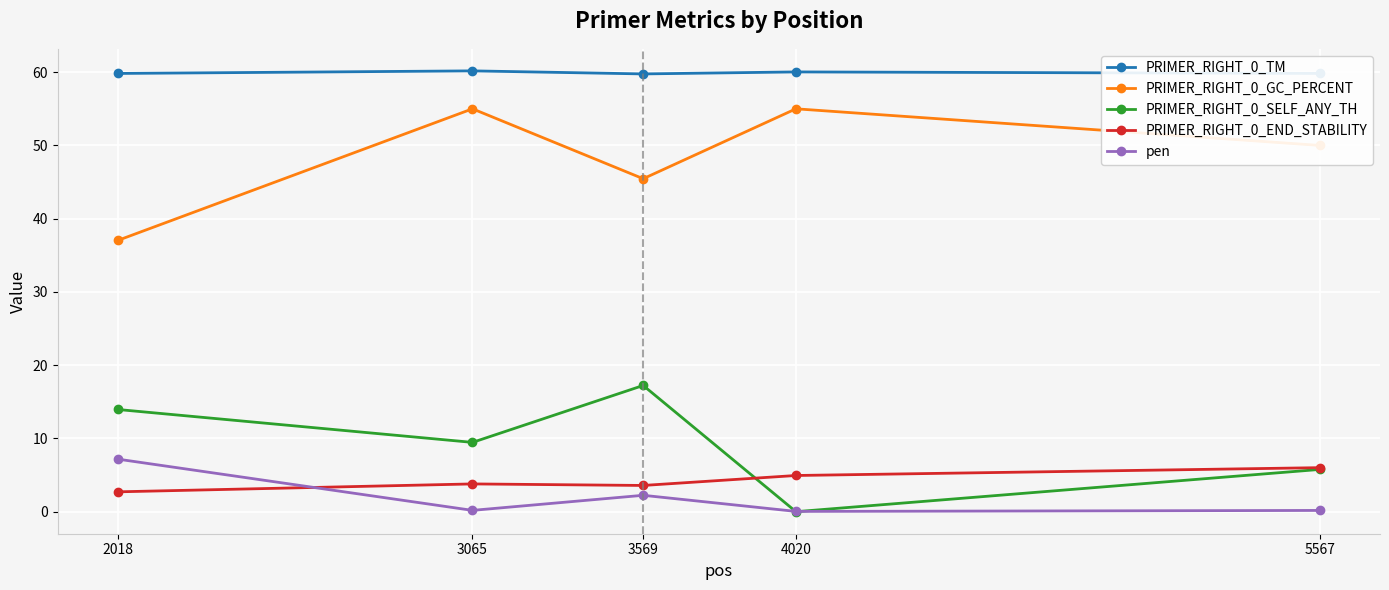

What is the lowest value of the PRIMER_RIGHT_0_GC_PERCENT series?

37.0